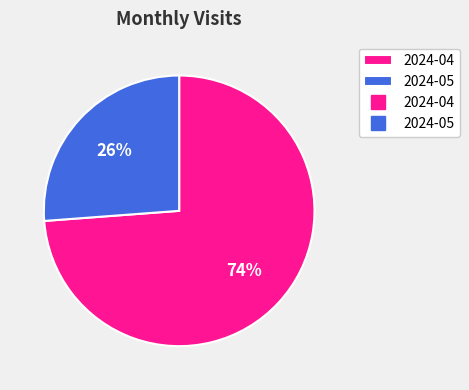

To the nearest percent, what is the average slice percentage?

50%